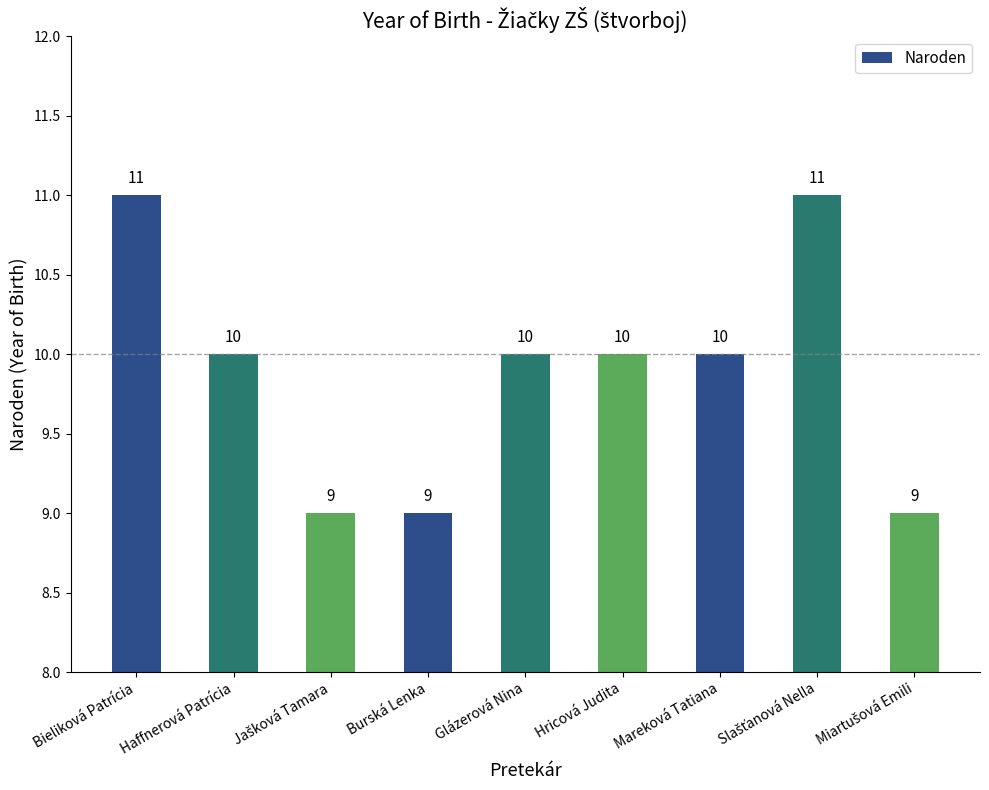

What position from the right is Glázerová Nina?

5